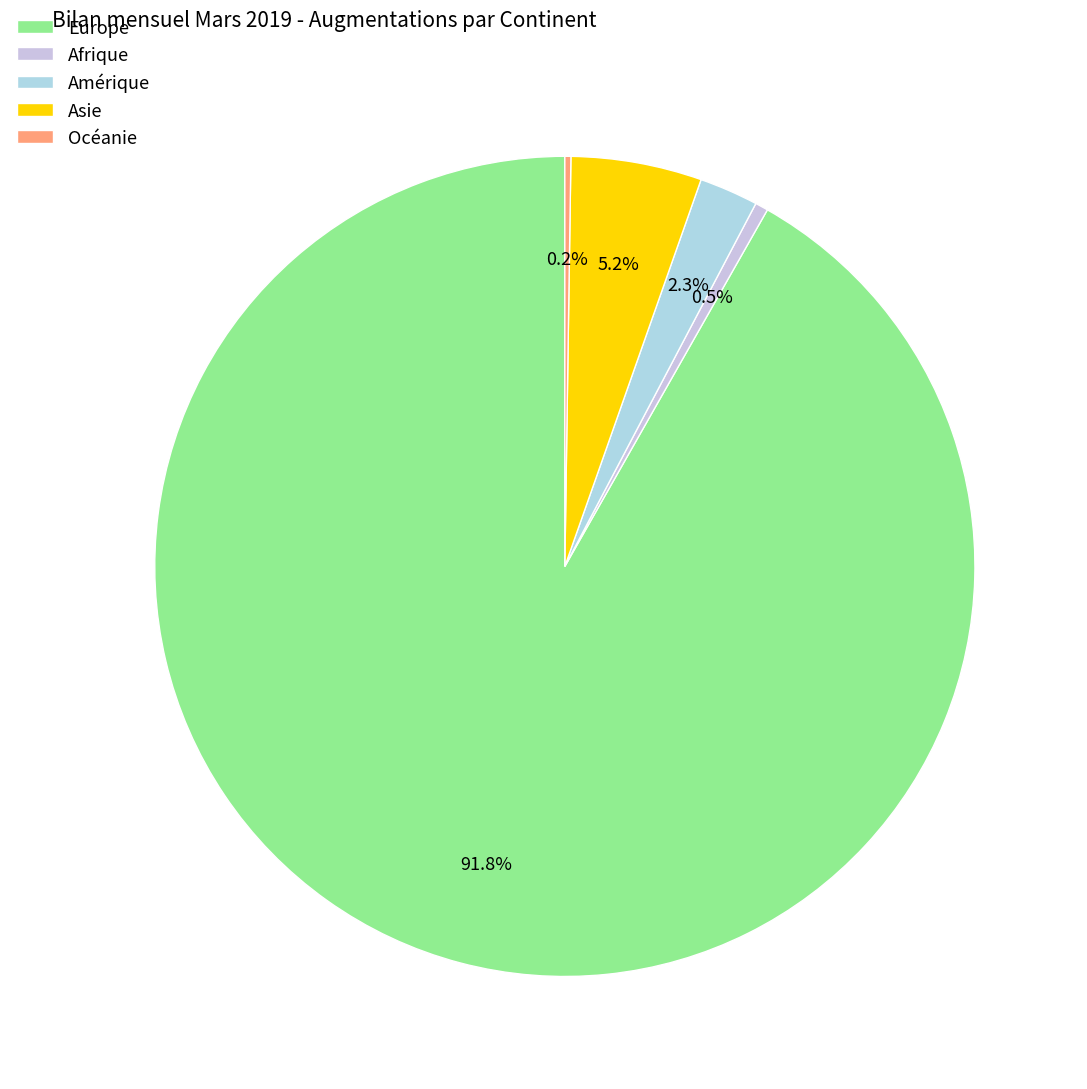

Approximately how many times larger is the value at Asie compared to Amérique?

2.2